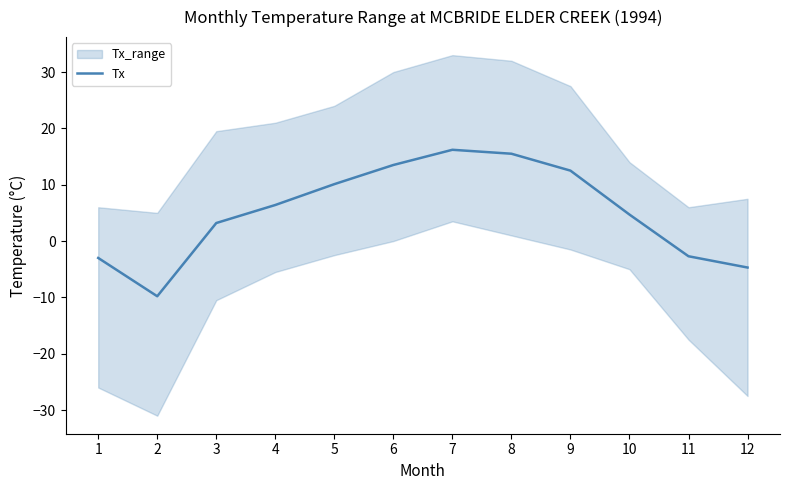

How many data points does each series have?

12